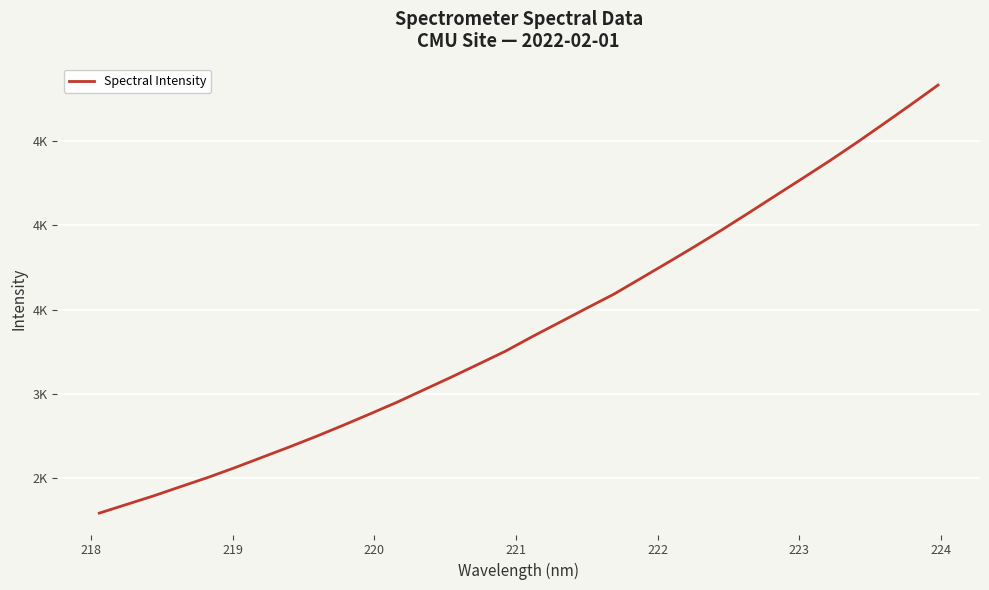

Does the chart display data point markers on the line(s)?

No